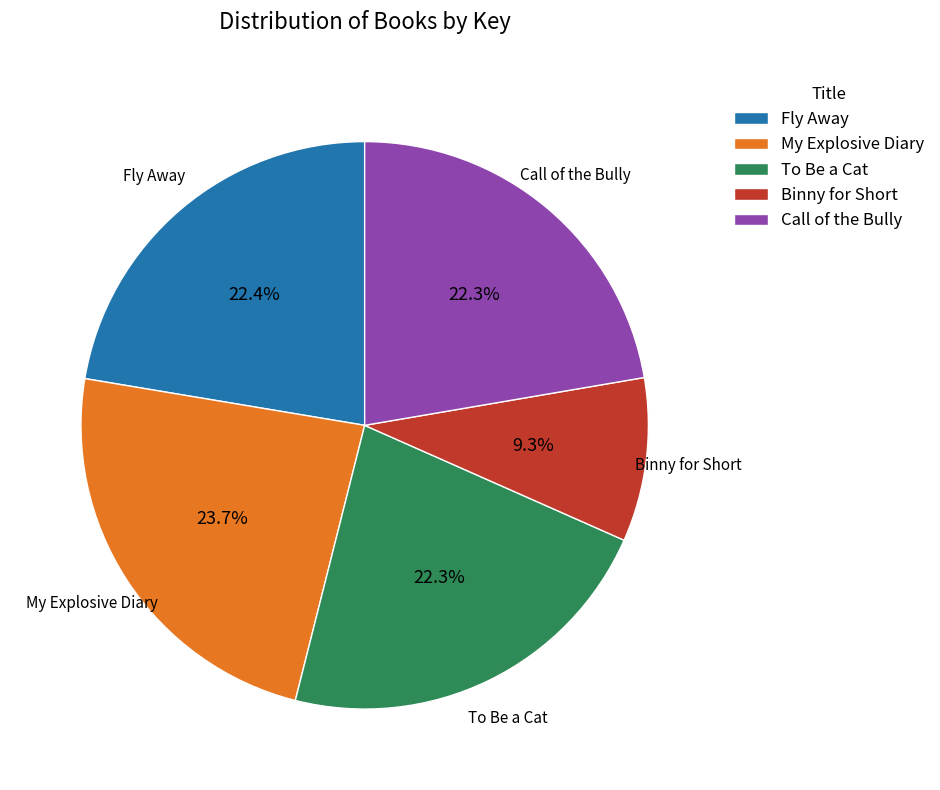

To the nearest percent, what is the combined percentage of Call of the Bully and Fly Away?

45%